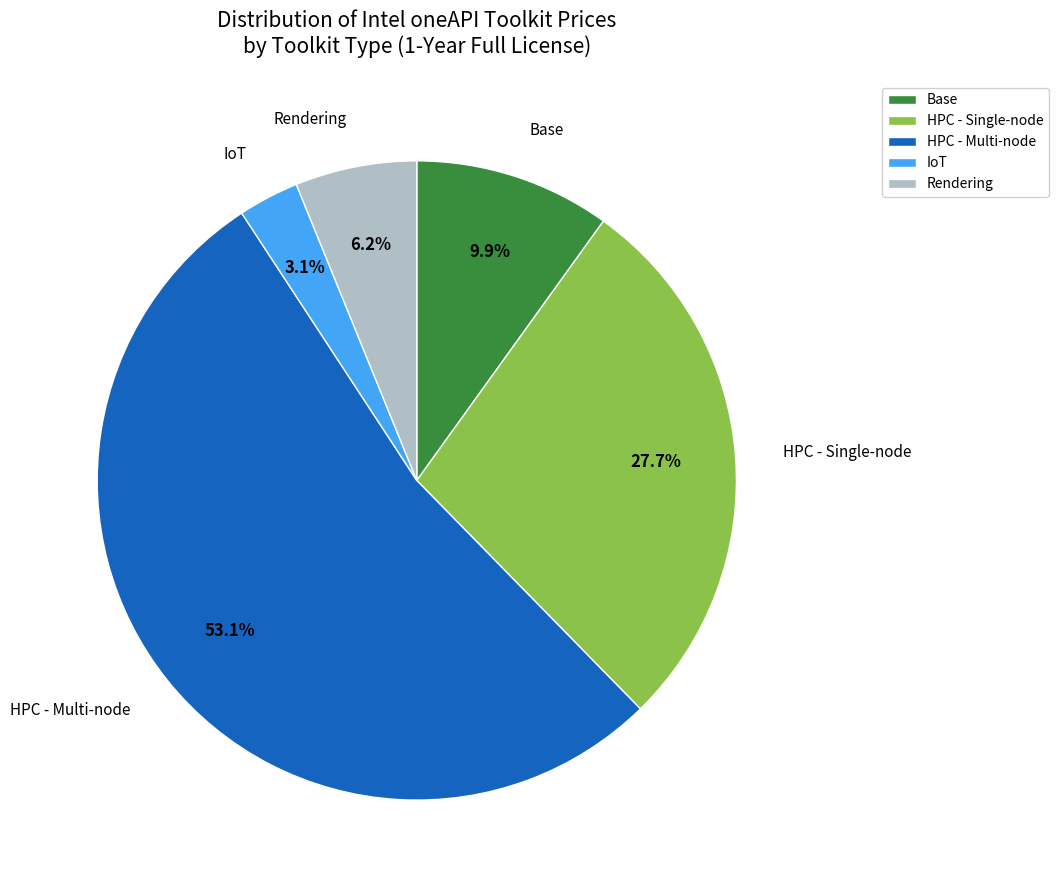

What percentage is the IoT slice, to the nearest percent?

3%